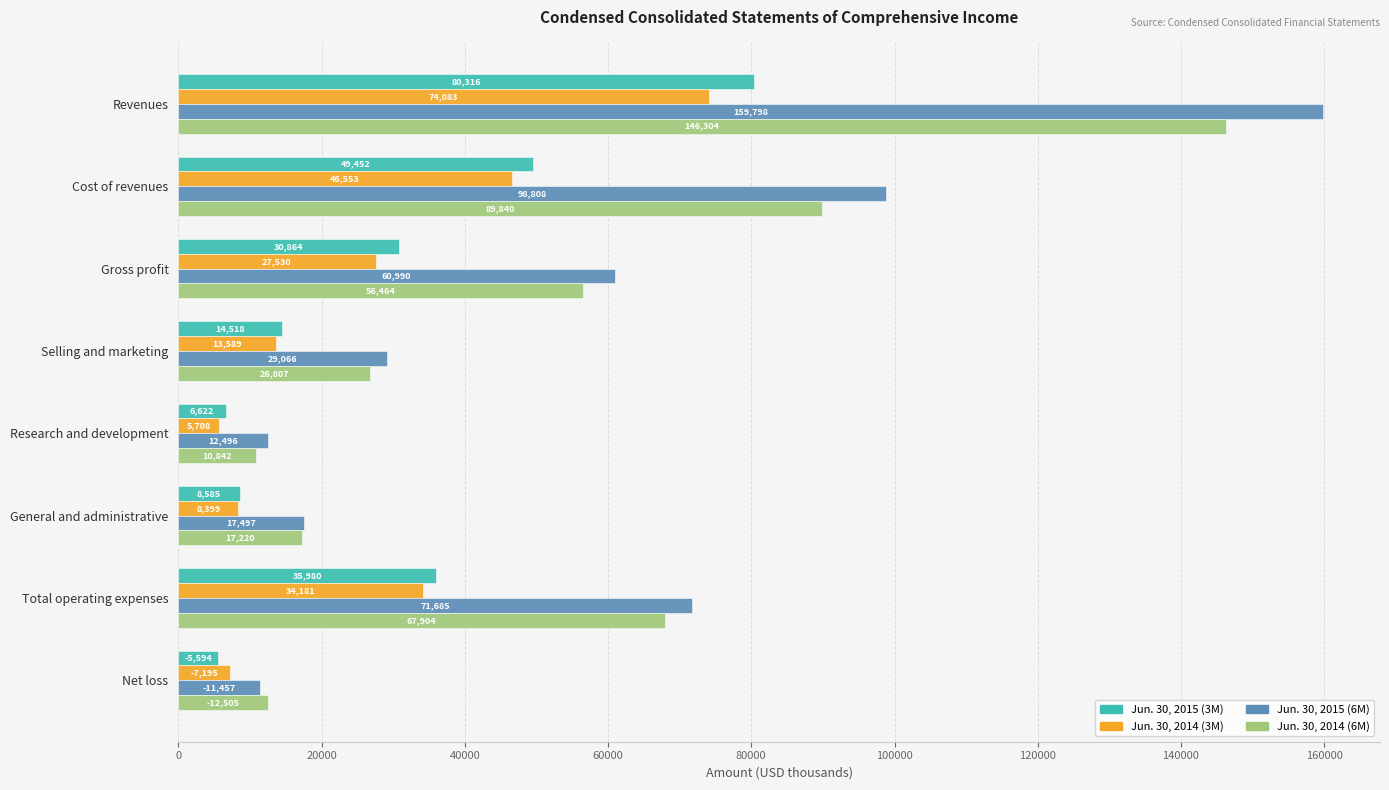

Is it true that Jun. 30, 2015 (3M) equals 66056 at Cost of revenues?

False